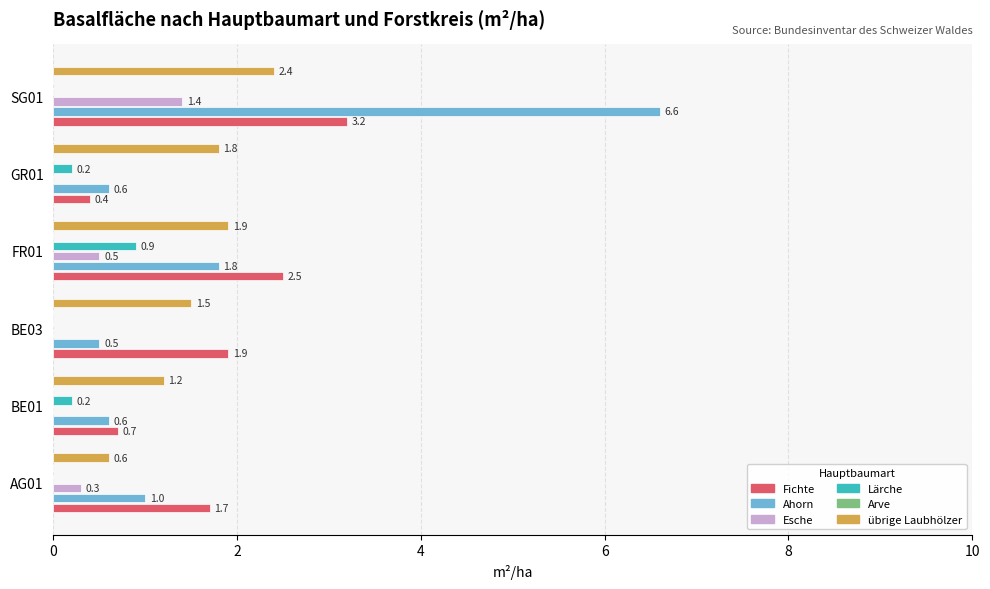

The übrige Laubhölzer series shows 1.0 at SG01. True or false?

False